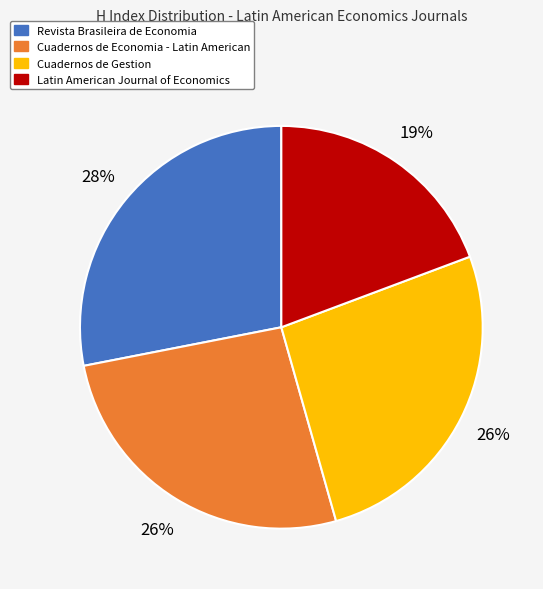

What is the smallest slice in the pie chart?

Latin American Journal of Economics